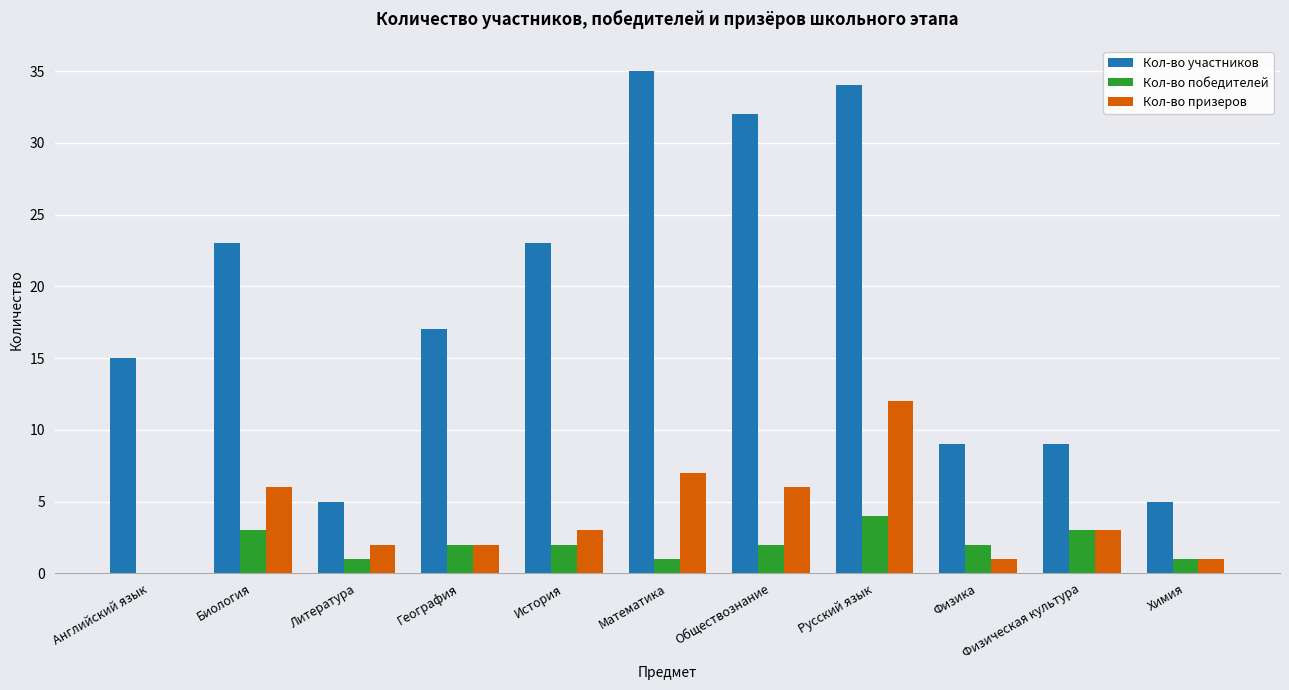

Which series has the largest total across all categories?

Кол-во участников